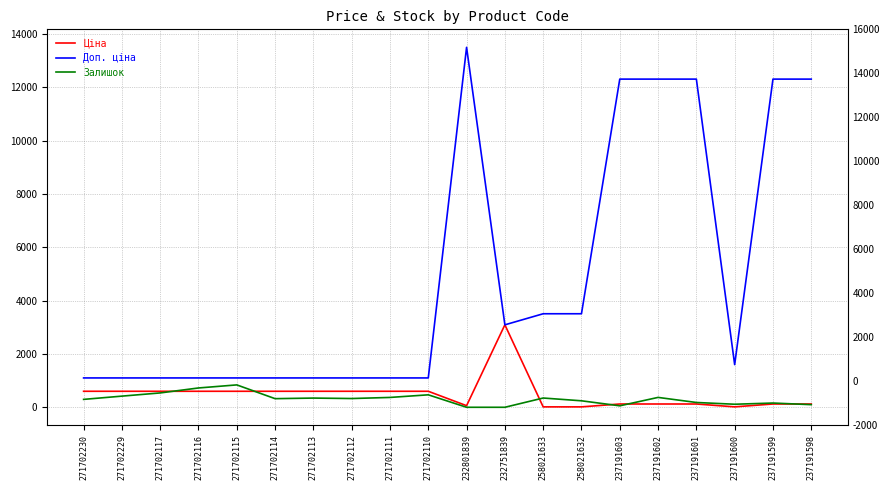

How many data points in Ціна are less than 599?

9